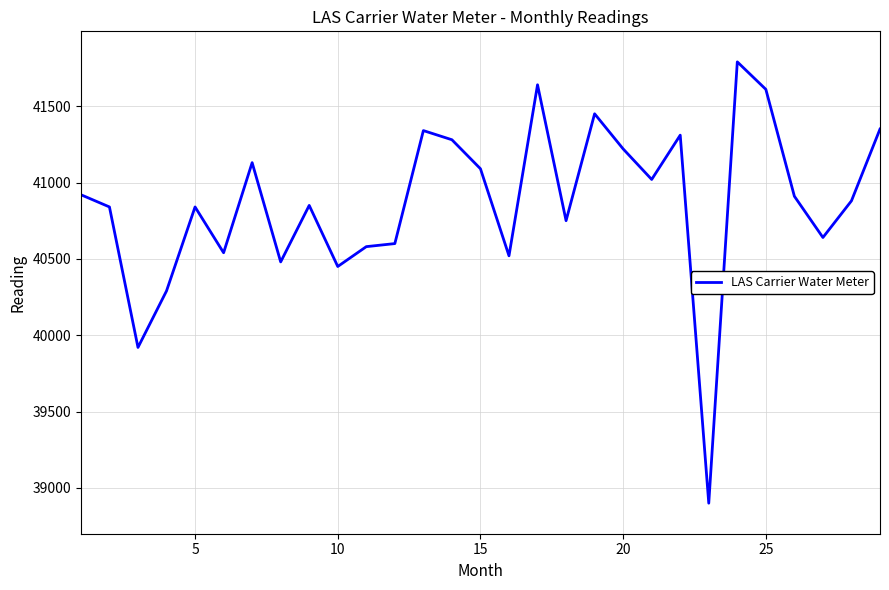

What is the difference between the maximum and minimum values?

2890